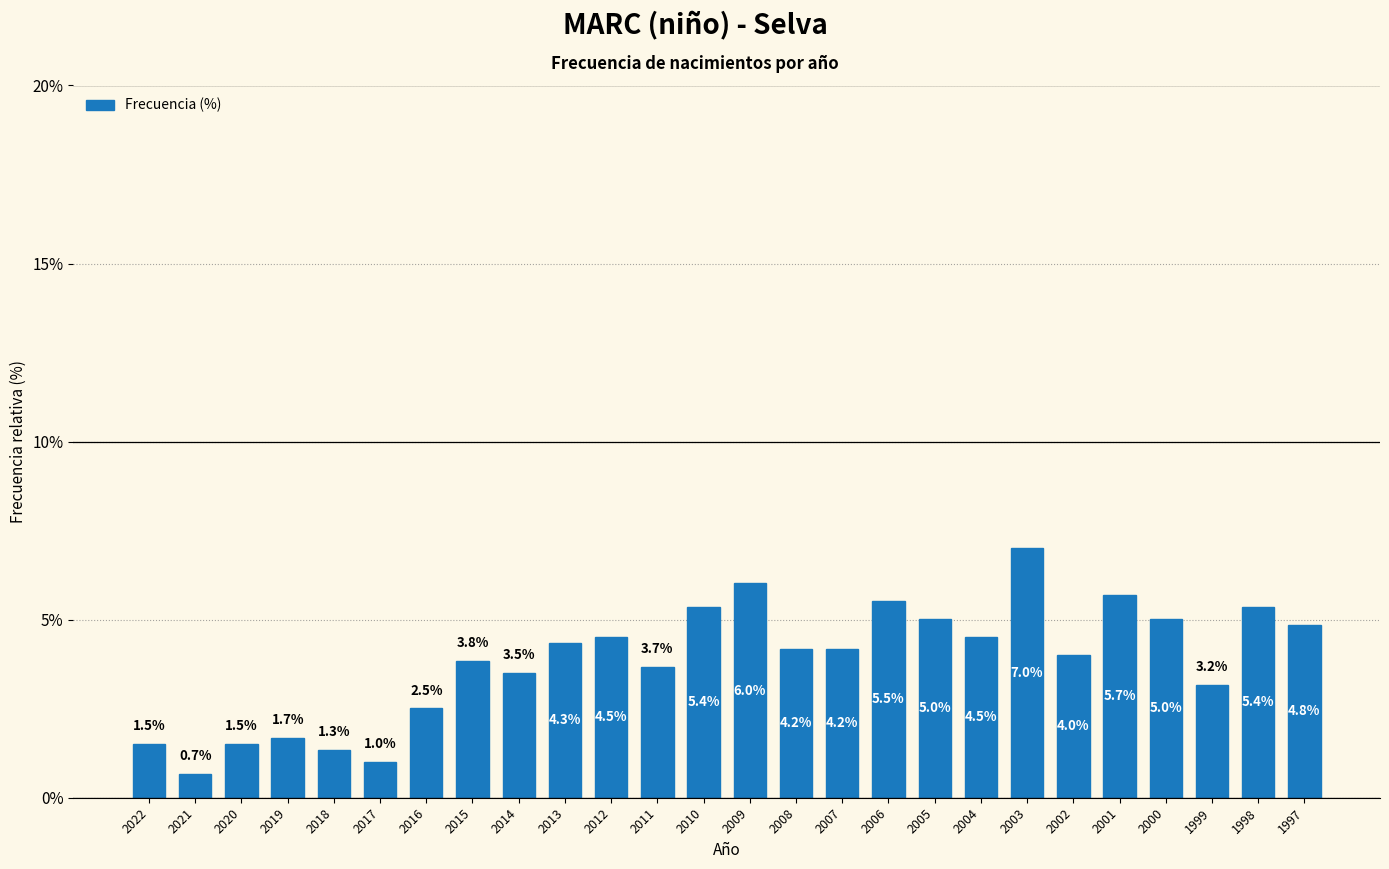

Reading left to right, extract all data points from this chart.

2022=1.5	2021=0.7	2020=1.5	2019=1.7	2018=1.3	2017=1.0	2016=2.5	2015=3.8	2014=3.5	2013=4.3	2012=4.5	2011=3.7	2010=5.4	2009=6.0	2008=4.2	2007=4.2	2006=5.5	2005=5.0	2004=4.5	2003=7.0	2002=4.0	2001=5.7	2000=5.0	1999=3.2	1998=5.4	1997=4.8